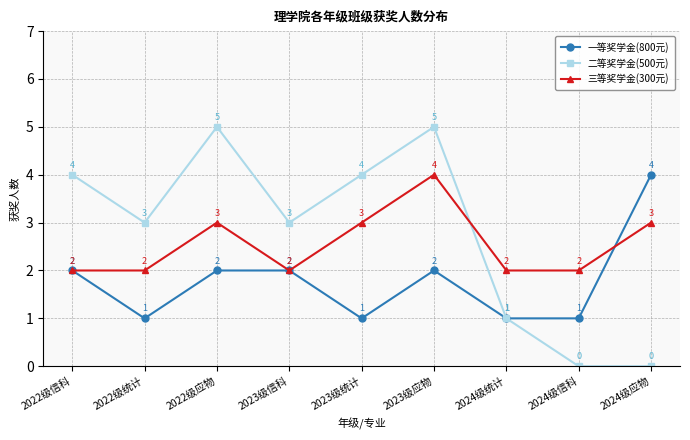

What is the minimum value for 一等奖学金(800元)?

1